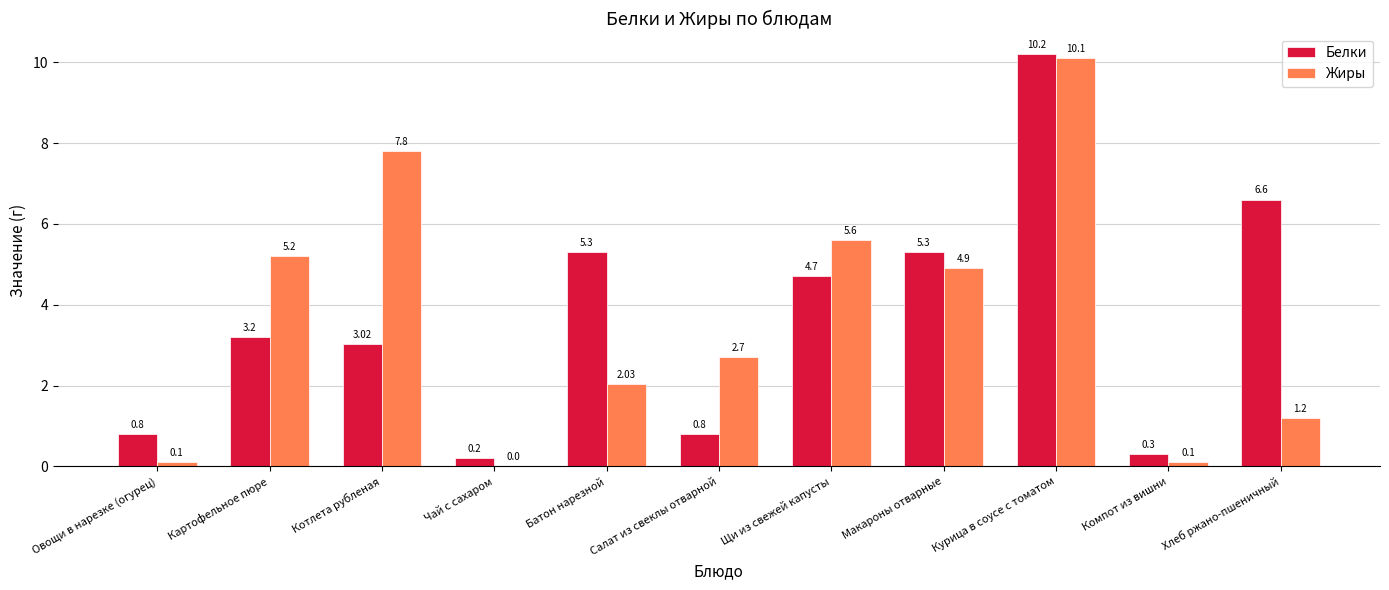

Which series has the largest total across all categories?

Белки